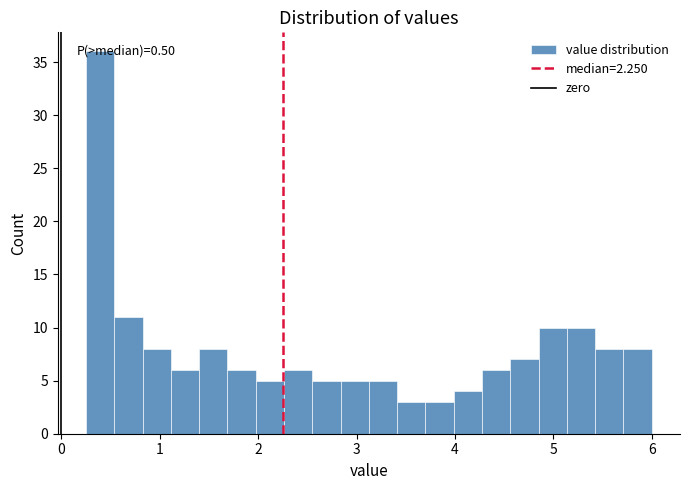

Around what value on the x-axis is the tallest bar? Give the approximate position of its centre, as read against the axis.

0.4